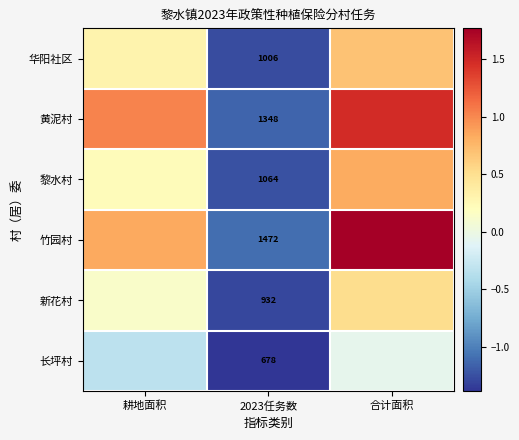

At 2023任务数, list the series in order from largest to smallest.

竹园村, 黄泥村, 黎水村, 华阳社区, 新花村, 长坪村